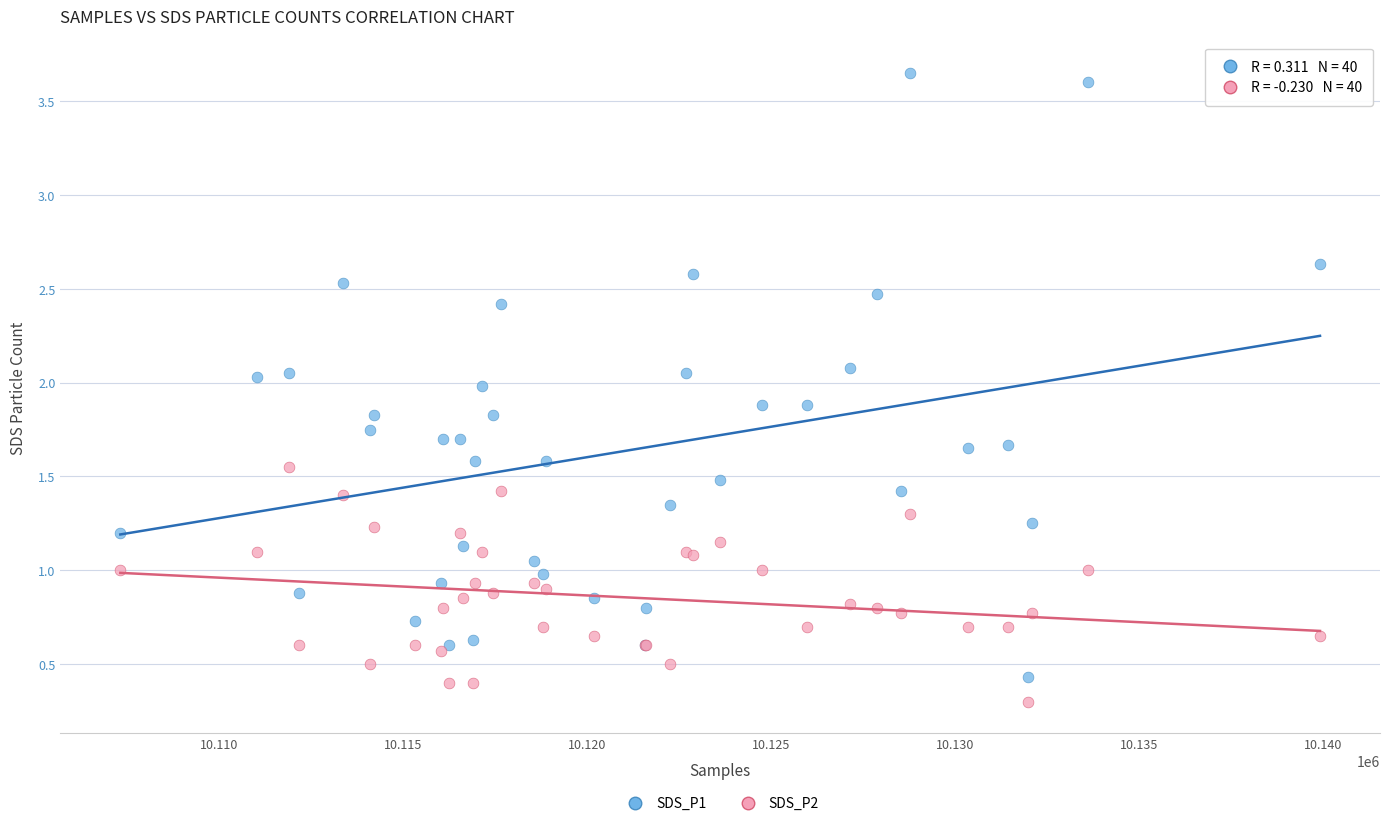

Which series has the largest Y range (max minus min)?

SDS_P1